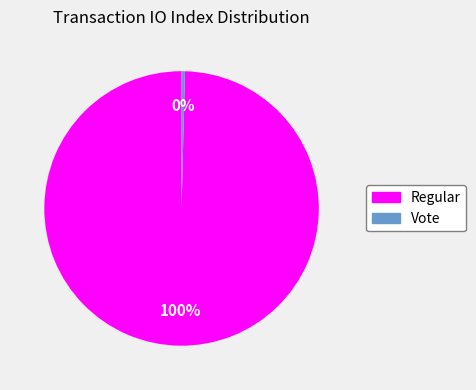

How many segments does this pie chart have?

2